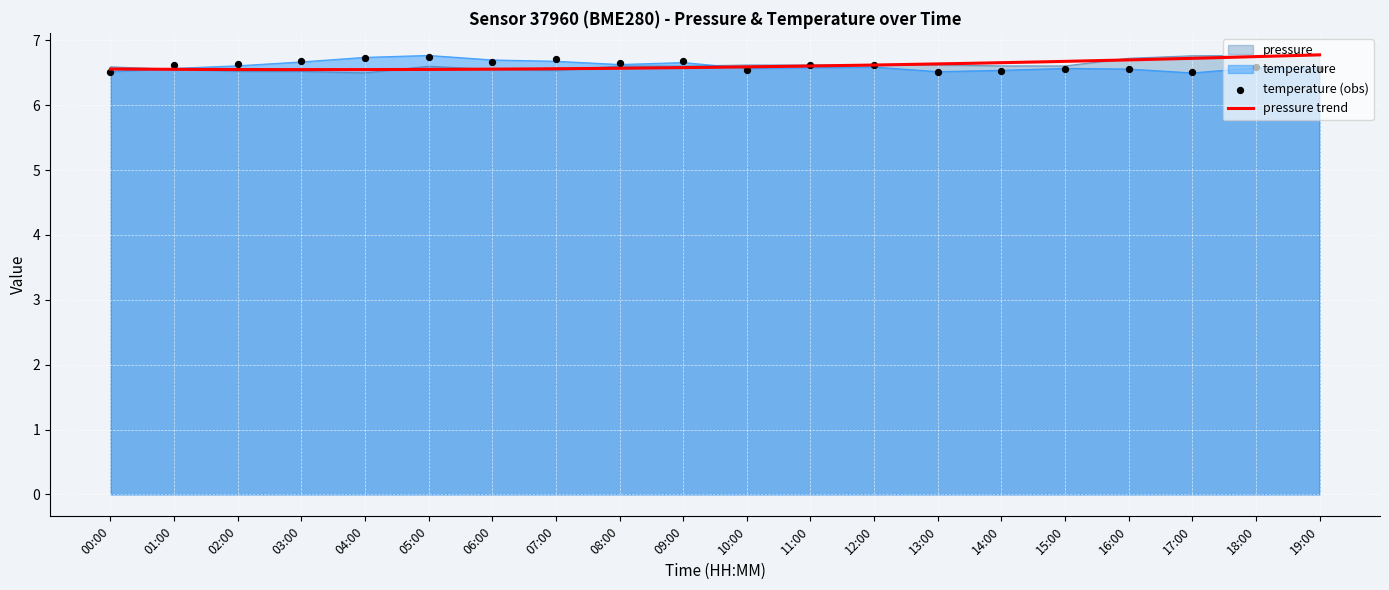

What is the highest value of the temperature series?

6.8